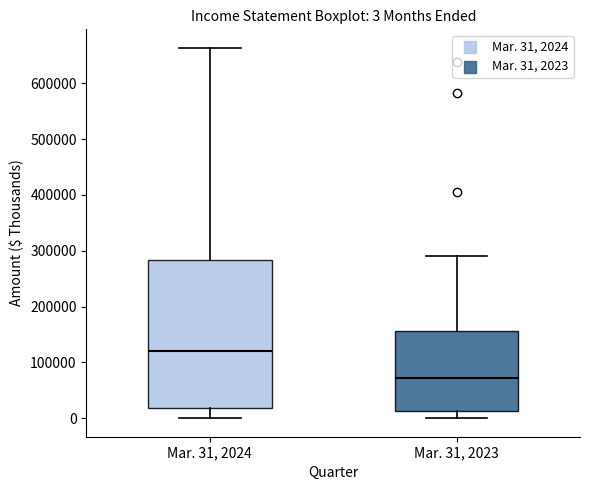

Which box is the tallest, from its lower edge to its upper edge?

Mar. 31, 2024